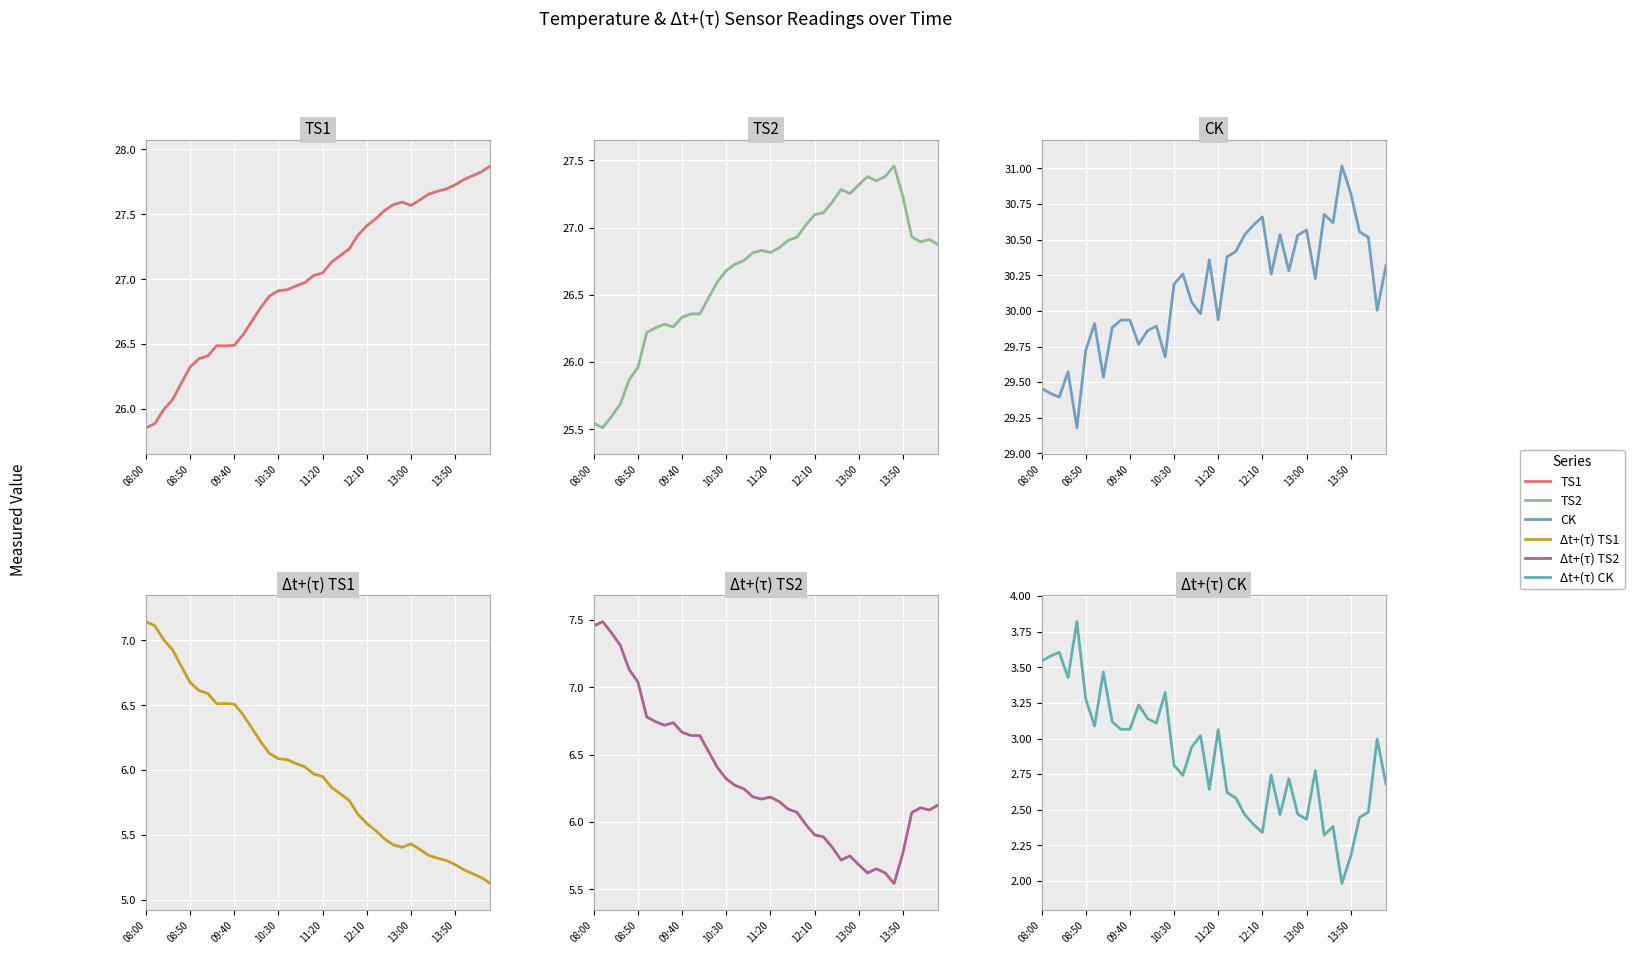

True or false: Dt_TS1 and CK intersect in this chart.

False